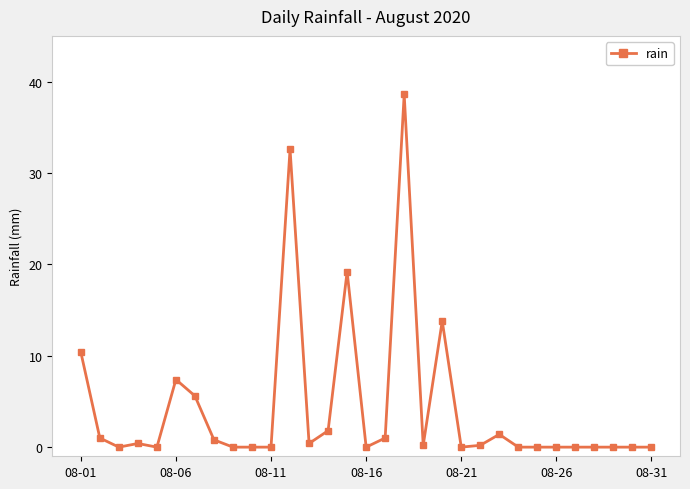

What is the greatest value displayed?

38.6